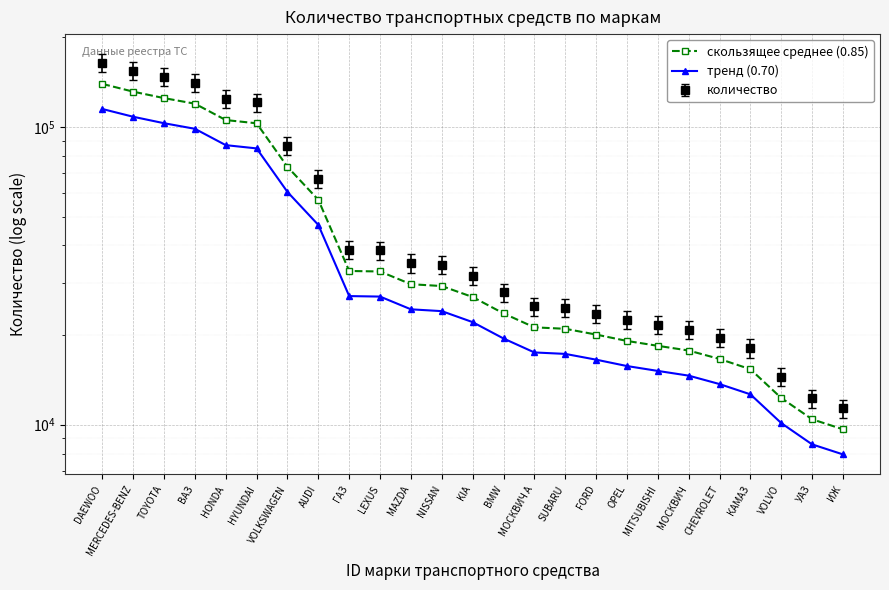

Which category has the highest value in the скользящее среднее (0.85) series?

DAEWOO